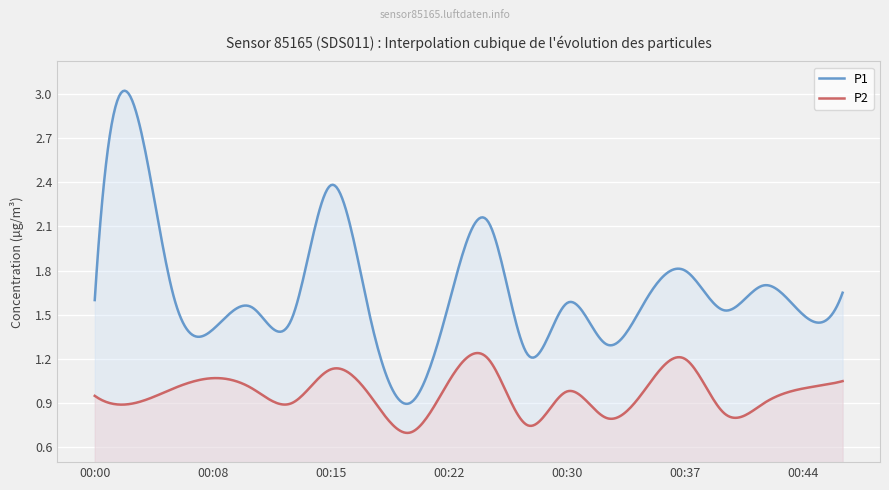

How many lines are shown in the chart?

2